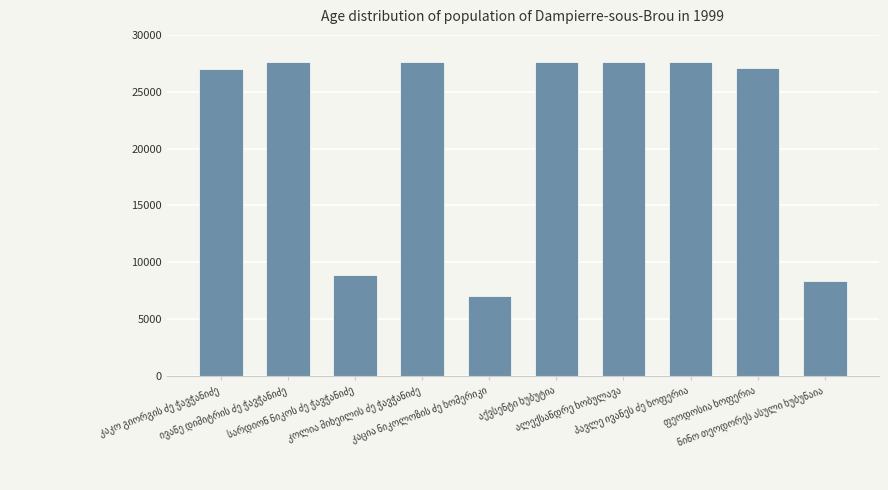

What is the difference between the maximum and minimum values?

20574